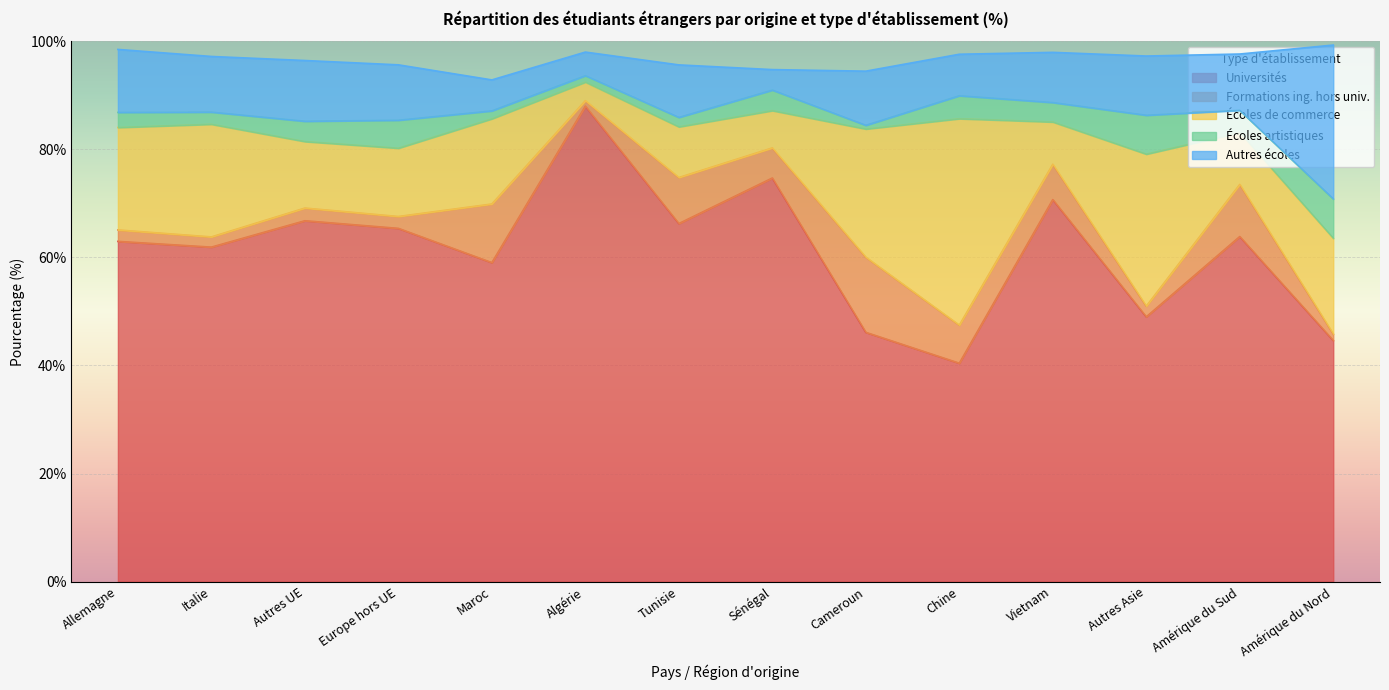

Where is the first local minimum for Universités?

Italie